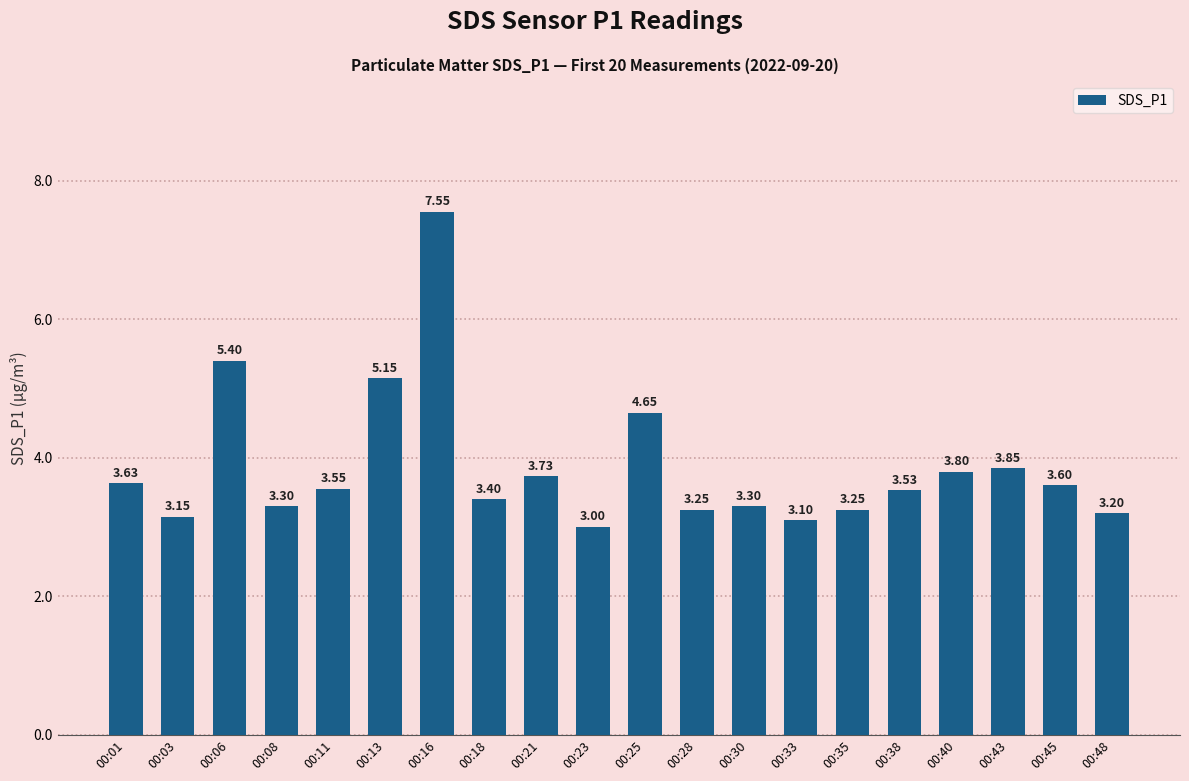

Which label corresponds to the largest value in the chart?

00:16